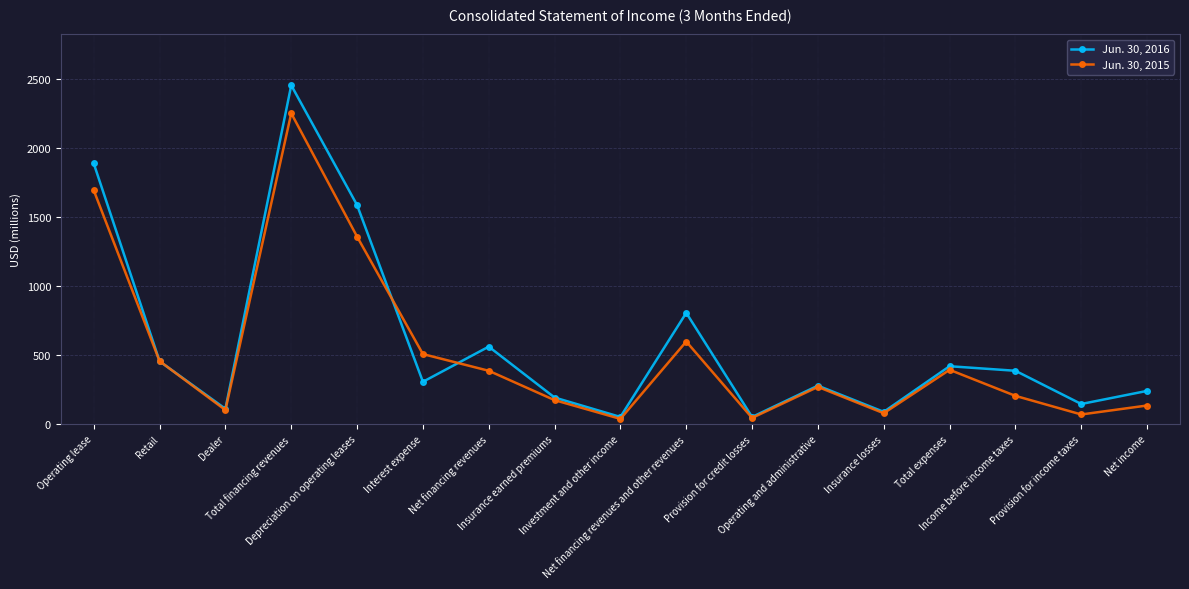

What is the minimum value for Jun. 30, 2016?

52